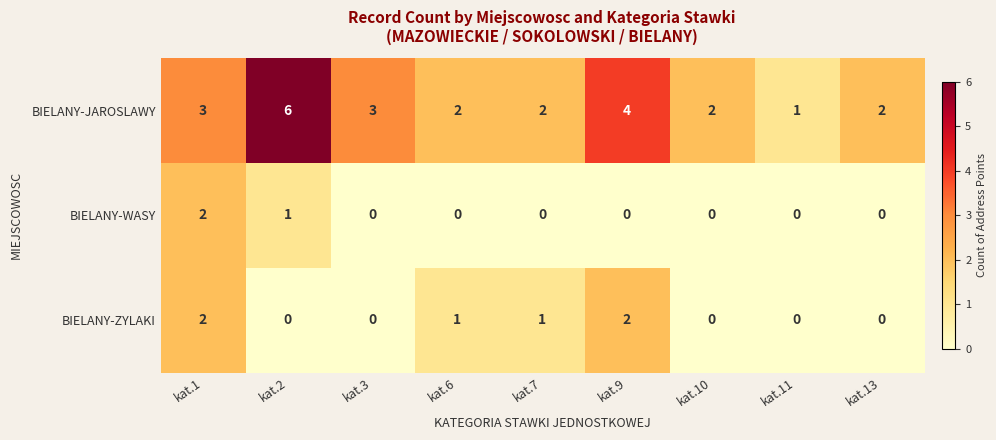

Which series has the largest range (max minus min)?

BIELANY-JAROSLAWY